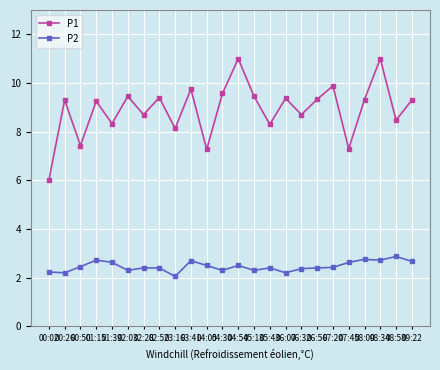

The P2 series shows 3.4 at 00:26. True or false?

False